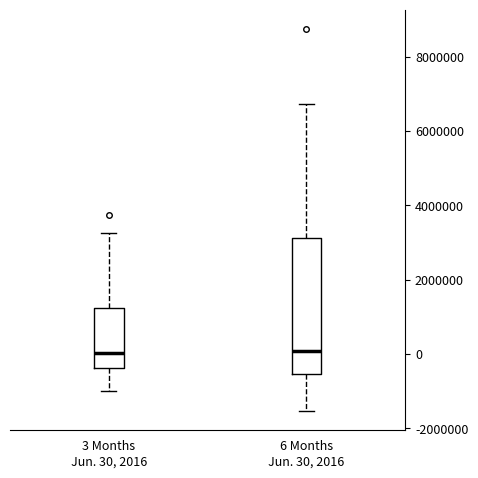

Reading left to right, read every box against the y-axis: the position of its median line, the range the box covers, and the ends of its whiskers. The values are not printed on the chart, so give them approximately, as read against the axis.

3 Months Jun. 30, 2016: median 0, box -400000 to 1200000, whiskers -1000000 to 3200000
6 Months Jun. 30, 2016: median 0, box -600000 to 3200000, whiskers -1600000 to 6800000